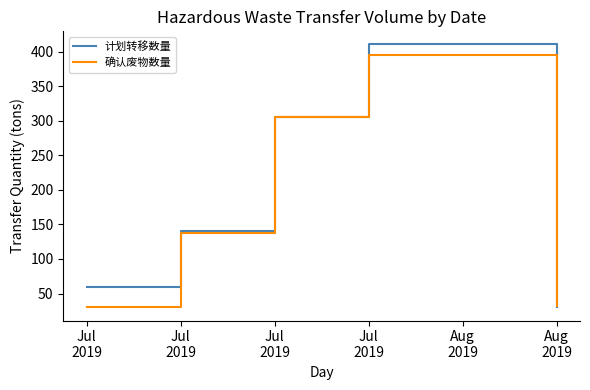

What is the sum of all 计划转移数量 values?

945.2